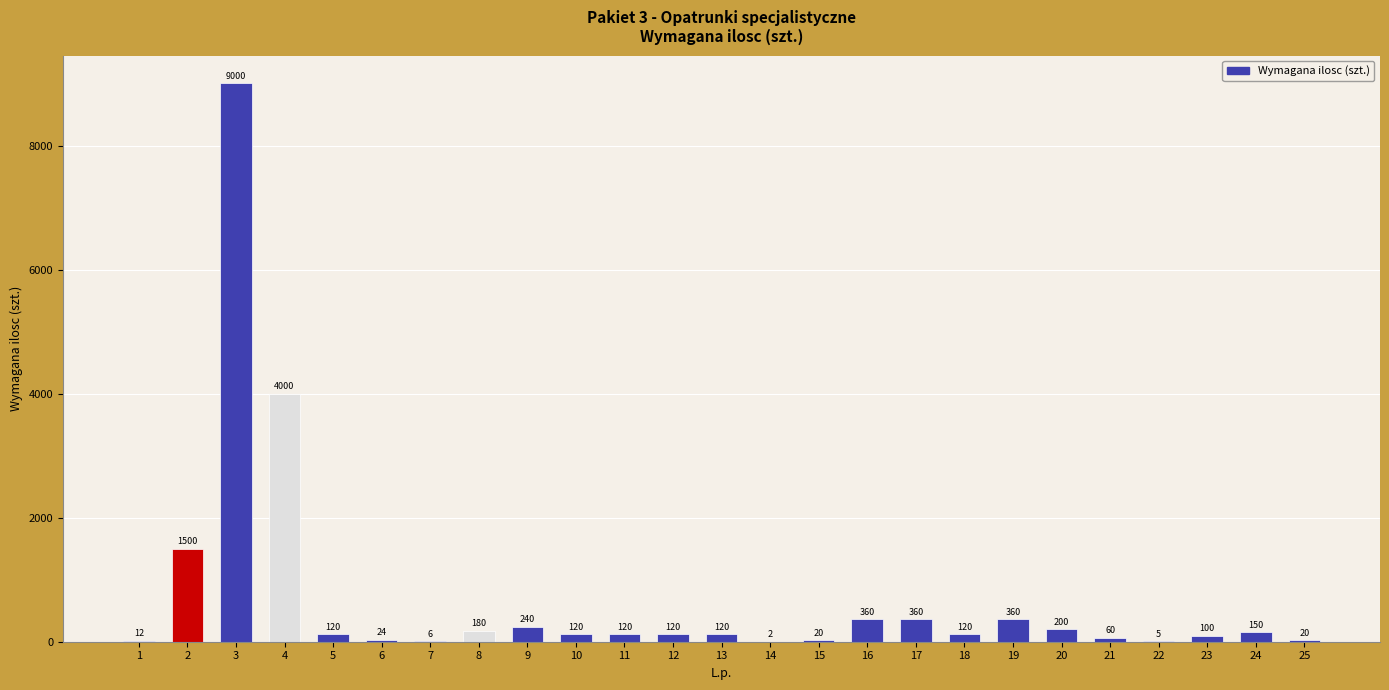

Reading left to right, transcribe all the data shown in this chart.

1=12	2=1500	3=9000	4=4000	5=120	6=24	7=6	8=180	9=240	10=120	11=120	12=120	13=120	14=2	15=20	16=360	17=360	18=120	19=360	20=200	21=60	22=5	23=100	24=150	25=20